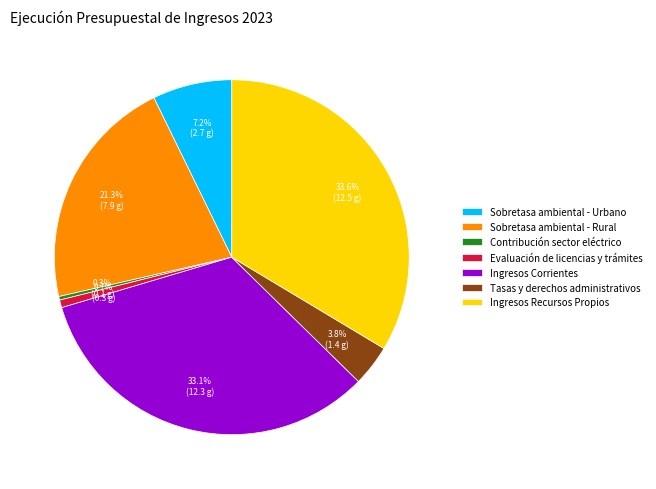

What is the ratio of the value at Ingresos Recursos Propios to the value at Contribución sector eléctrico?

102.8